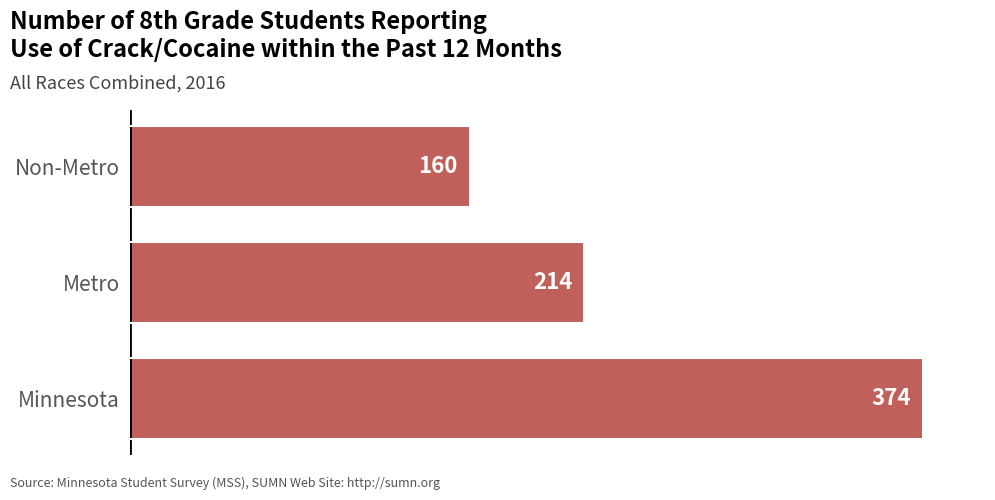

True or false: the data shows 160 at Non-Metro.

True